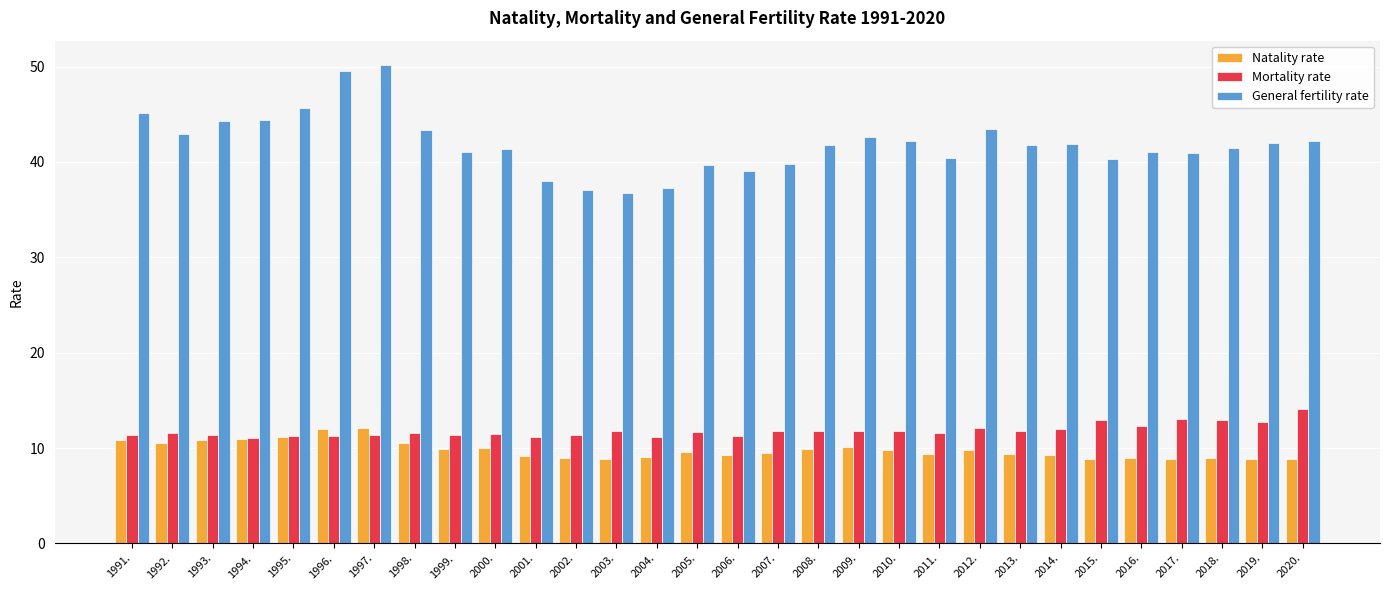

At 2009., list the series in order from smallest to largest.

Natality rate, Mortality rate, General fertility rate